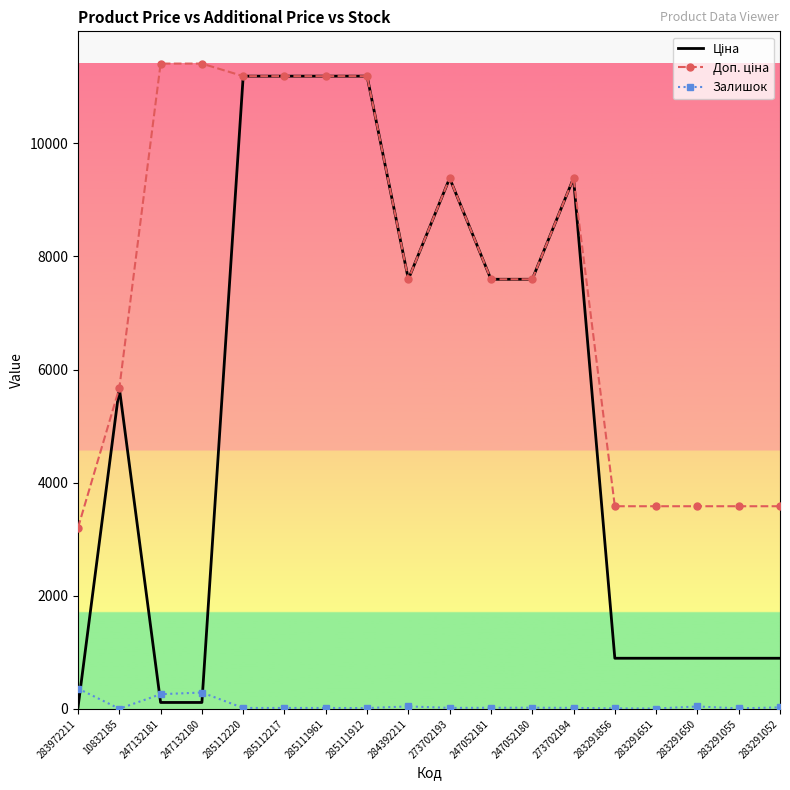

What is the maximum value shown in the chart?

11410.0